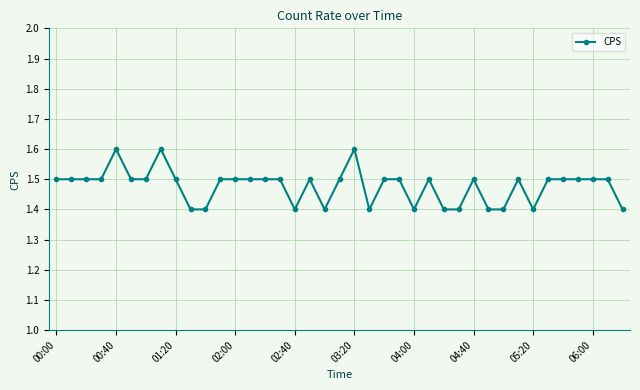

True or false: there are more than 1 points higher than both neighbors.

True